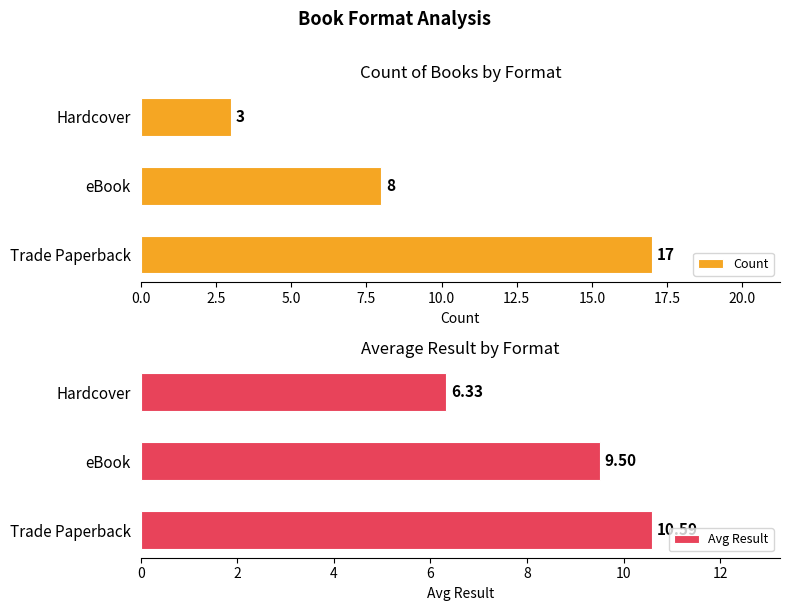

Does the chart contain stacked bars?

No